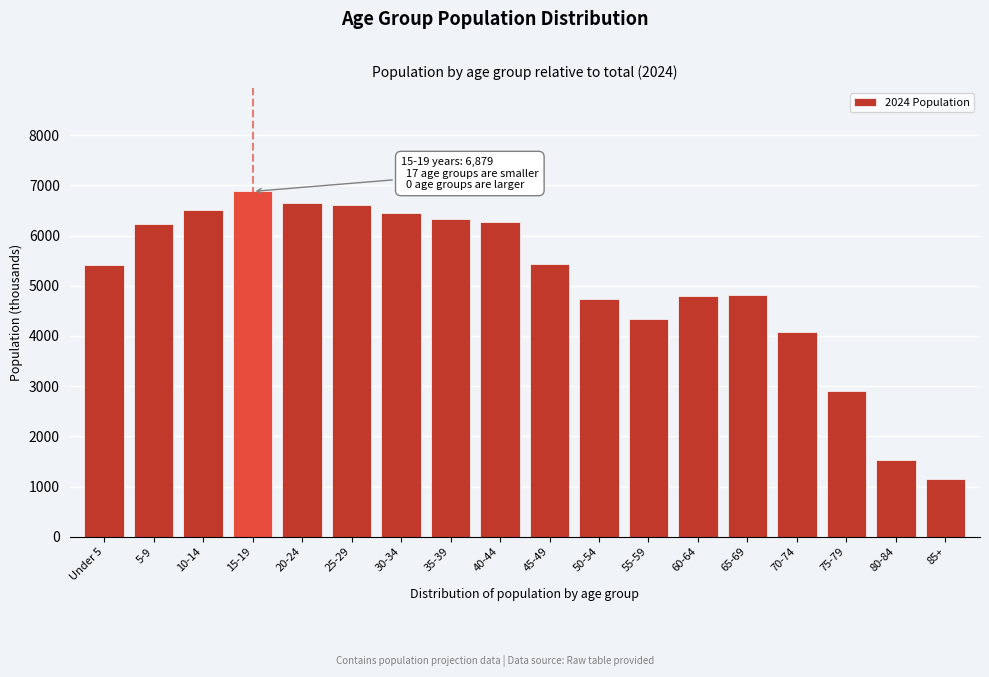

What is the change in value from 65-69 to 75-79?

-1919